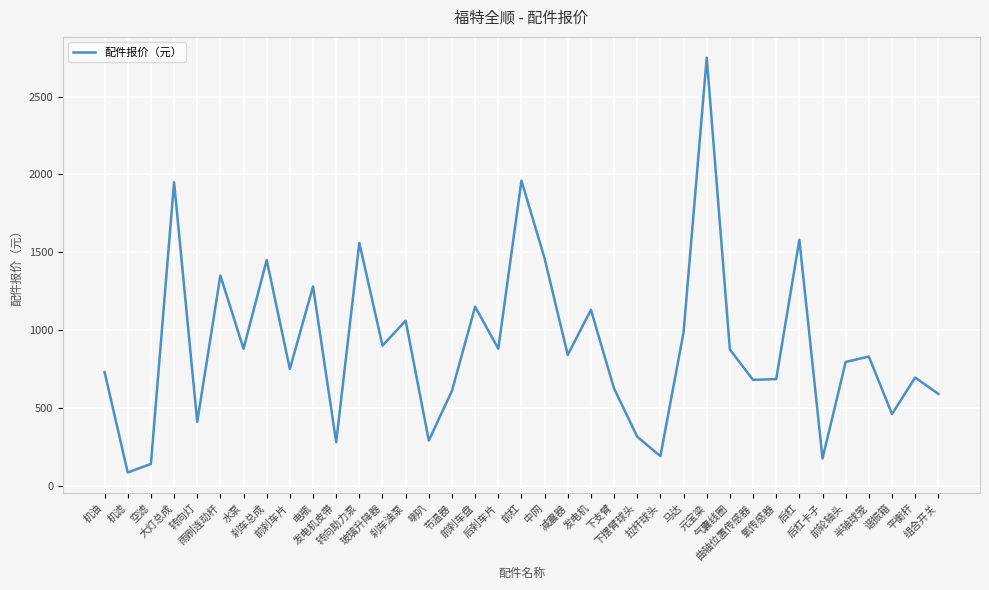

Which has a higher value, 前刹车片 or 元宝梁?

元宝梁